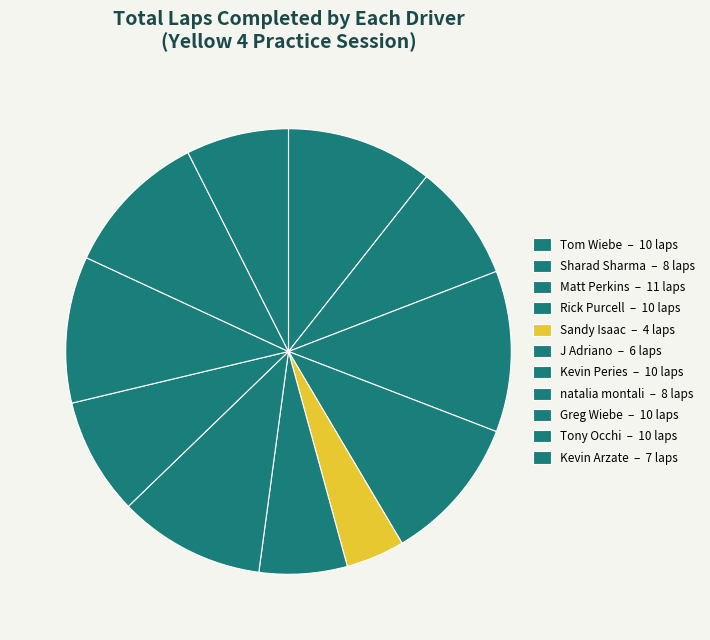

How many segments does this pie chart have?

11